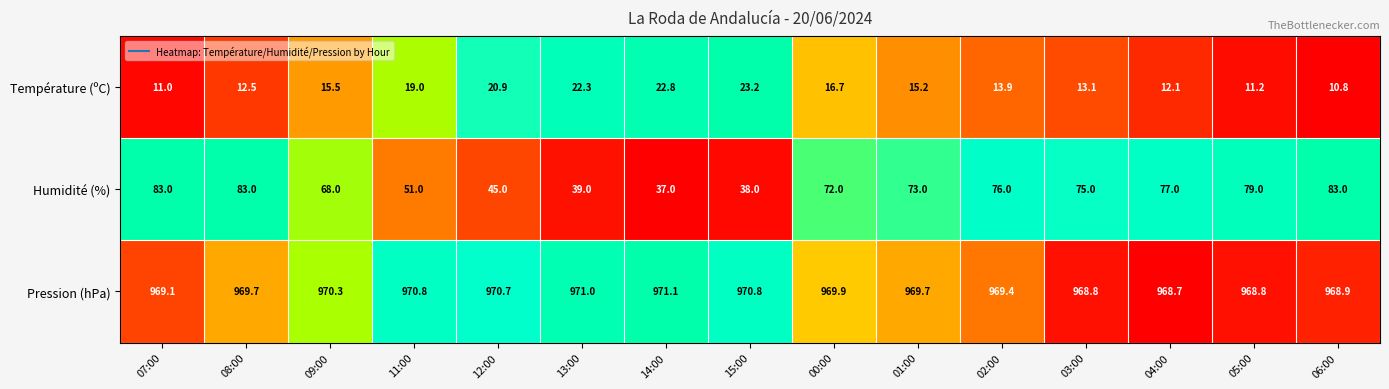

What is the spread (max minus min) of values at 06:00?

958.1